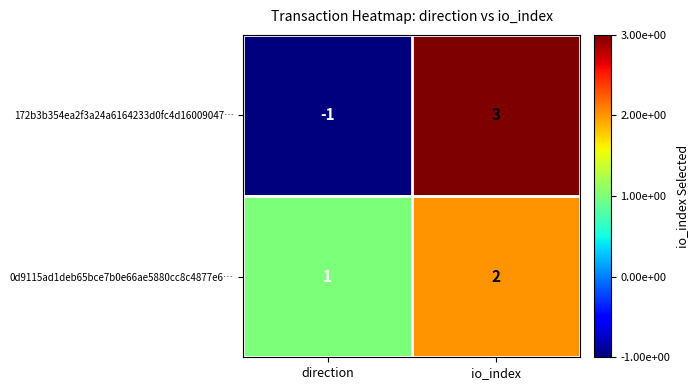

True or false: 172b3b354ea2f3a24a6164233d0fc4d16009047… has a value of -1 at direction.

True